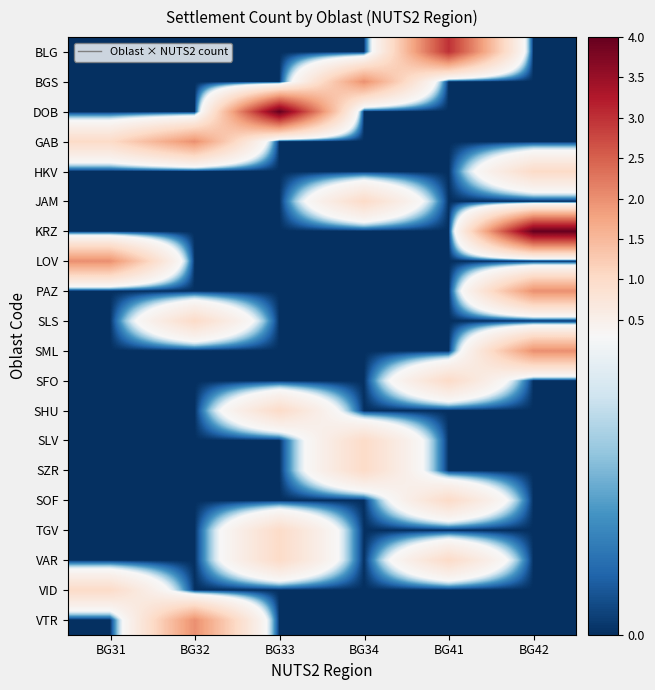

What is the total value across all series at BG34?

5